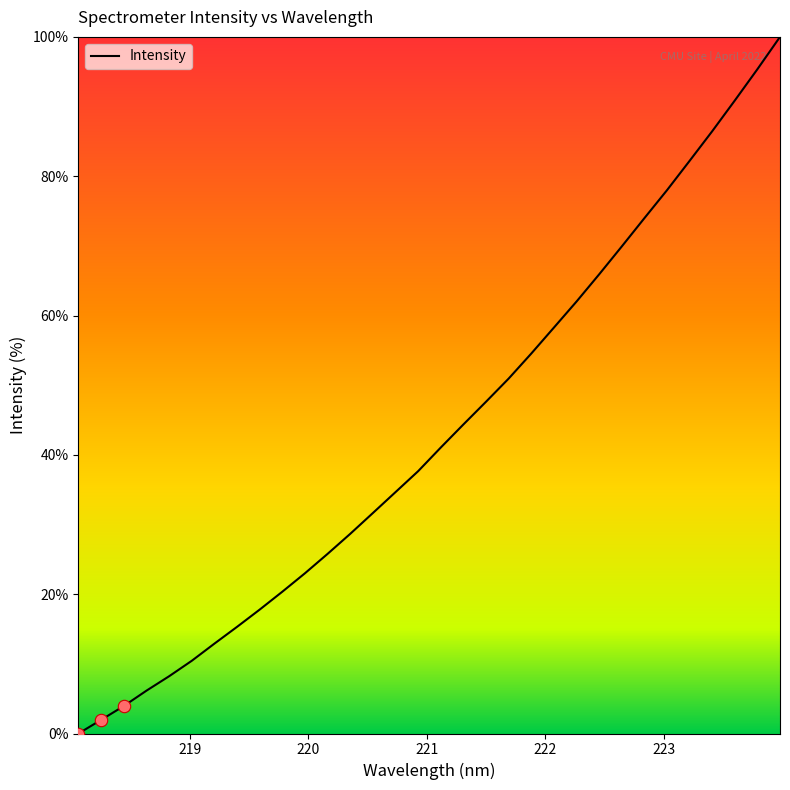

What is the difference between the maximum and minimum values?

100.0